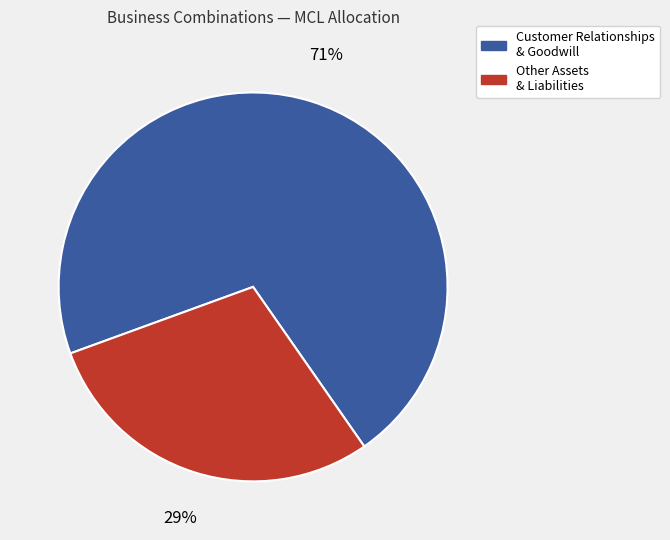

How many slices are in this pie chart?

2